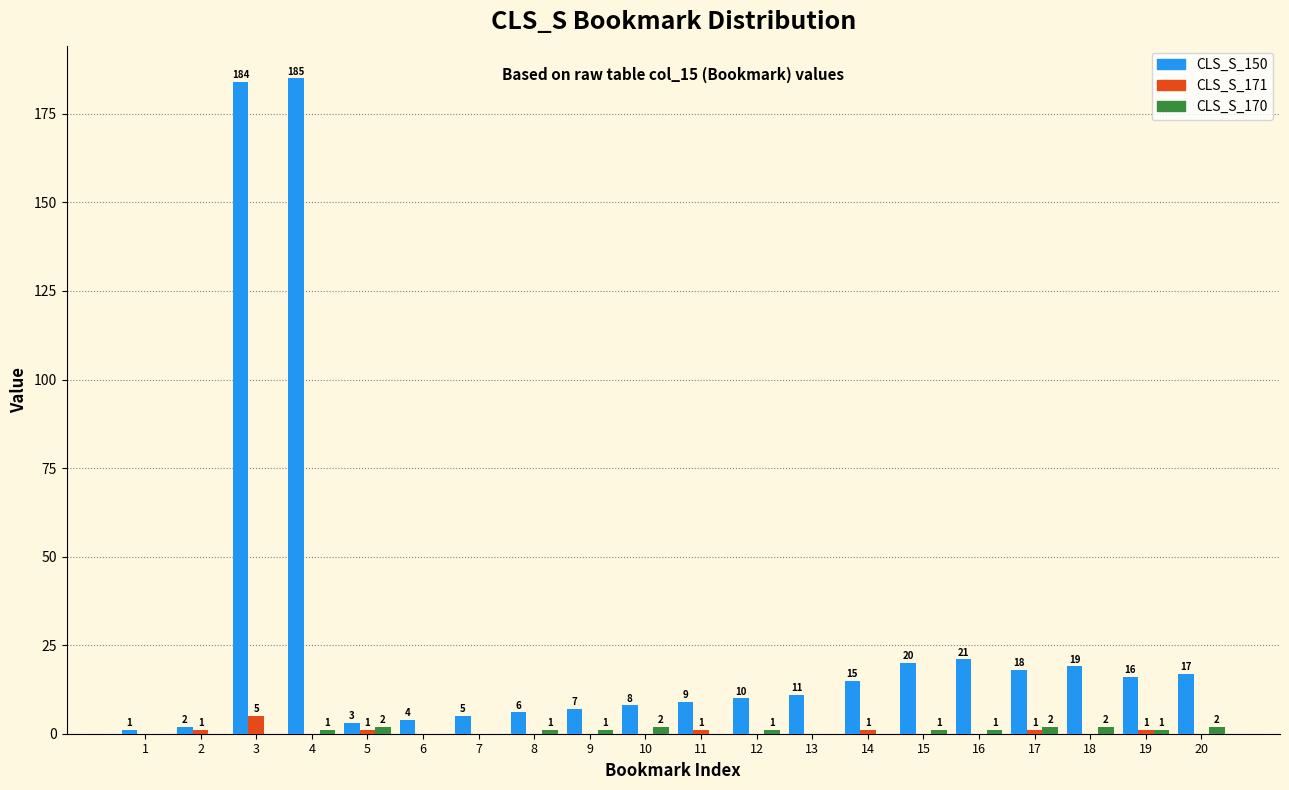

How many groups of bars are there?

20